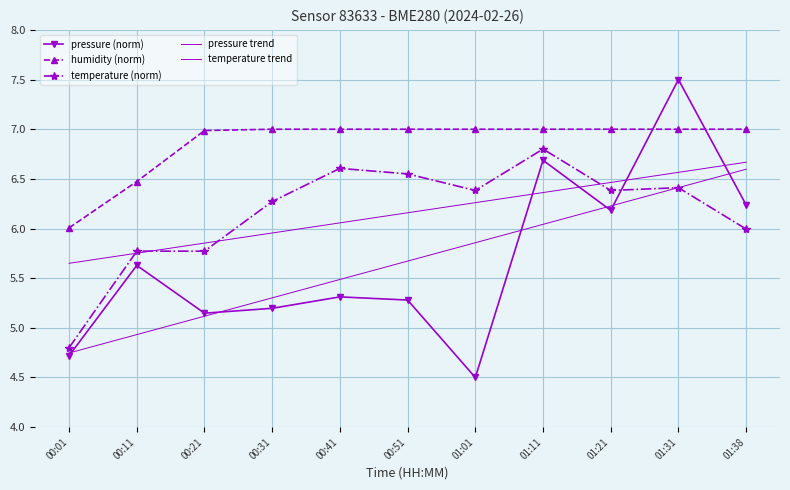

Which series changed the most between 00:01 and 01:31?

pressure (norm)